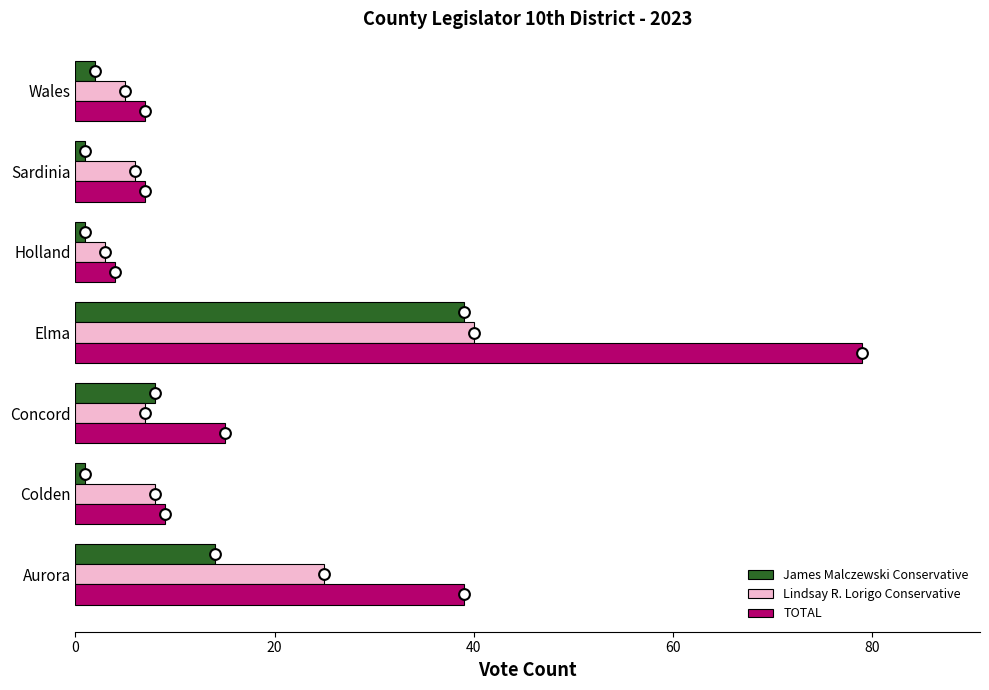

Which series has the largest total across all categories?

TOTAL